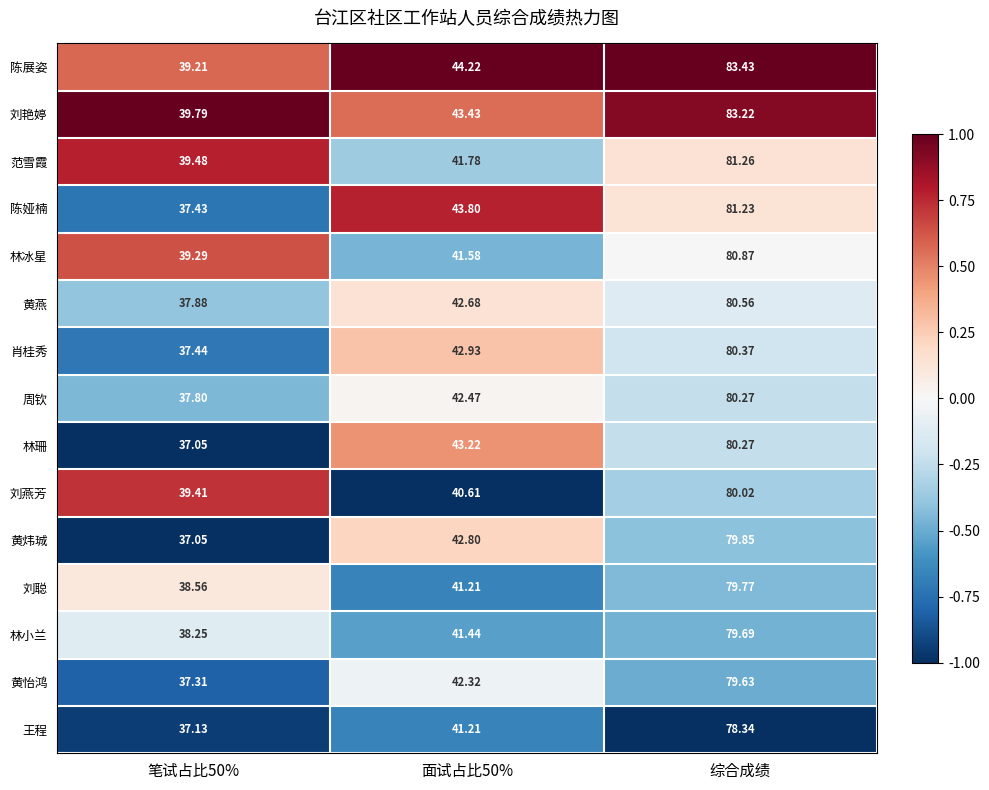

Which series changed the most between 面试占比50% and 综合成绩?

刘艳婷